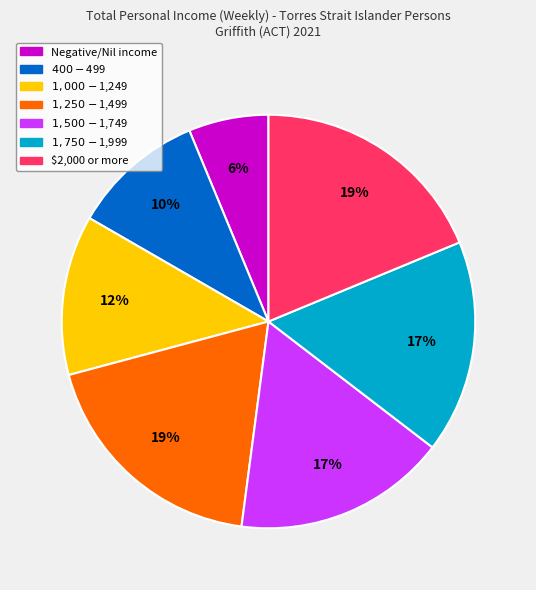

Count the number of slices in the pie.

7